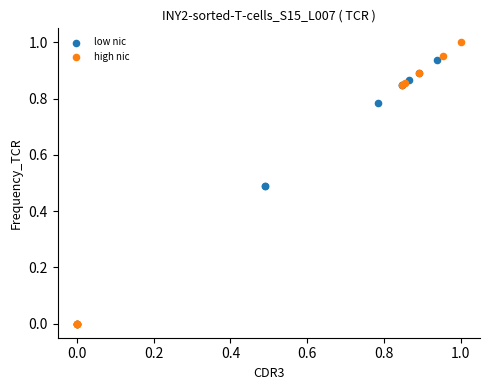

Which series contains the highest Y value?

high nic